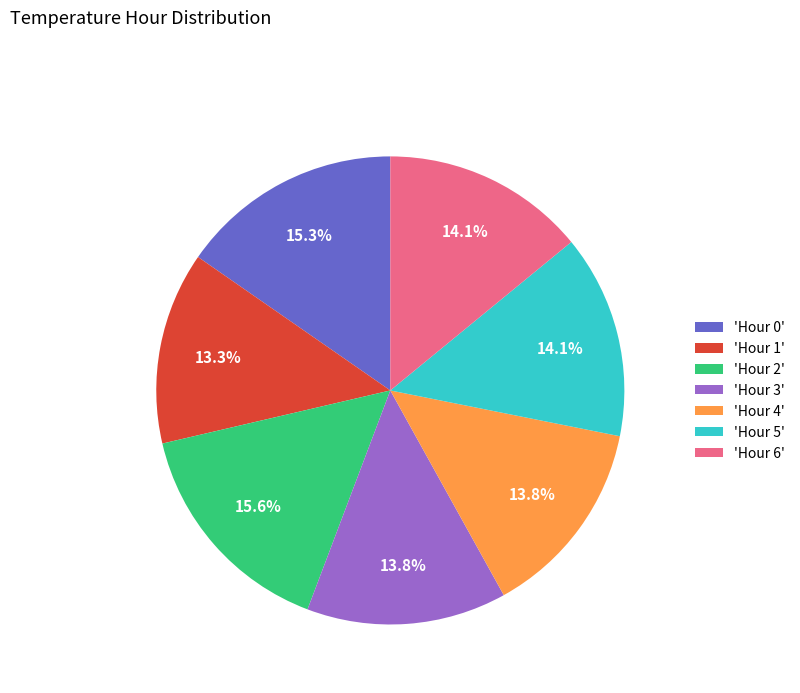

What is the ratio of the value at 'Hour 3' to the value at 'Hour 4'?

1.0